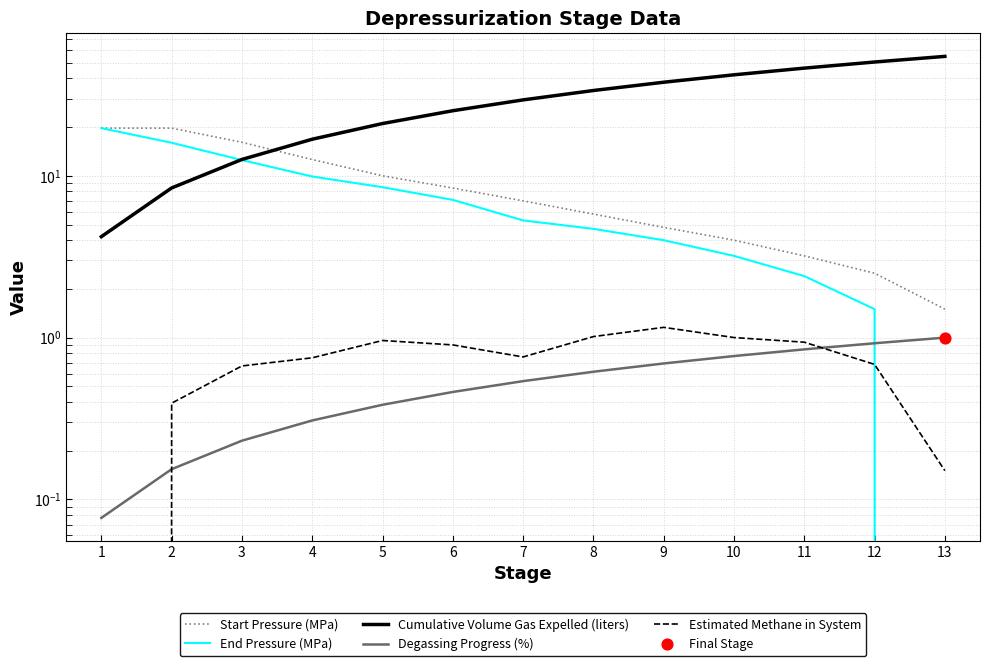

Which series contains the lowest Y value?

End Pressure (MPa)